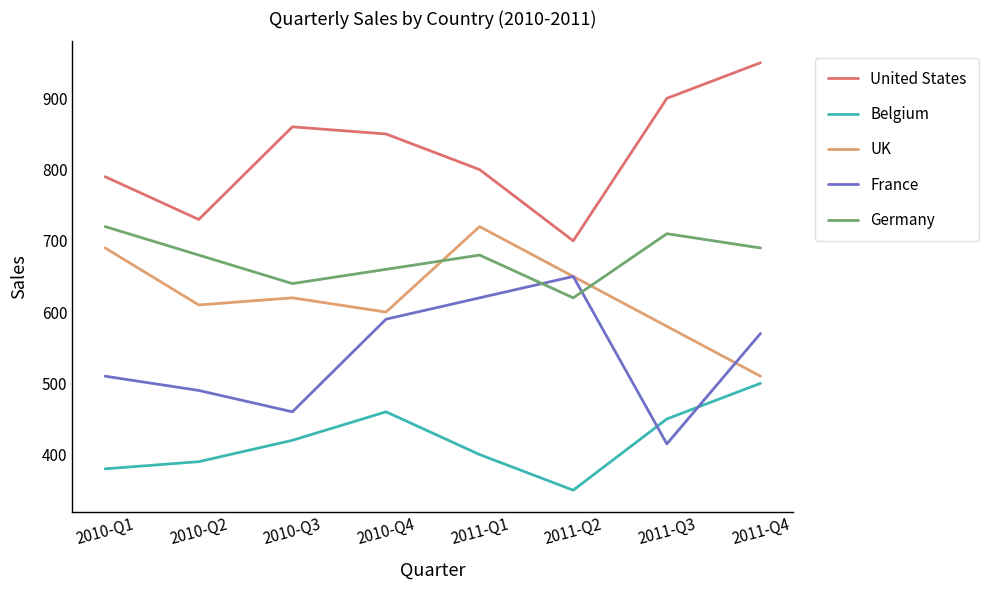

What position from the left is 2010-Q3?

3